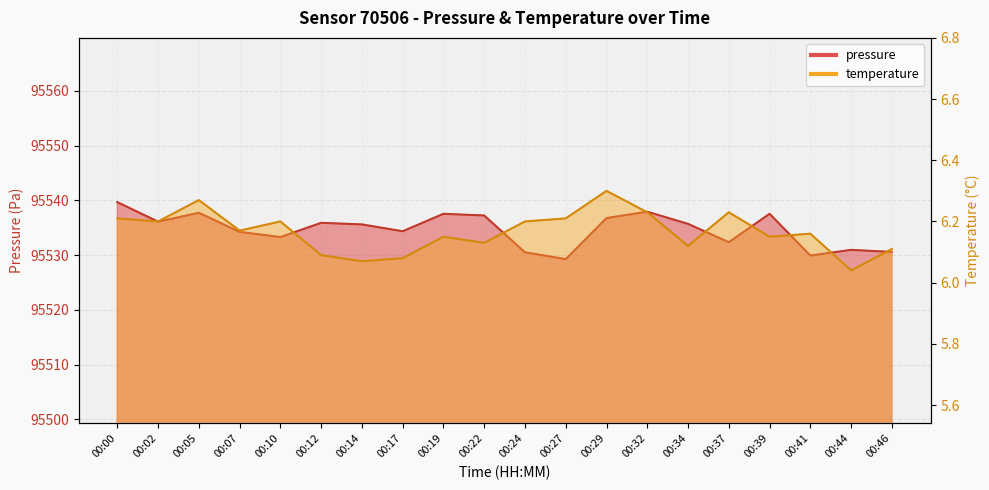

How many temperature values are between 6 and 7?

20